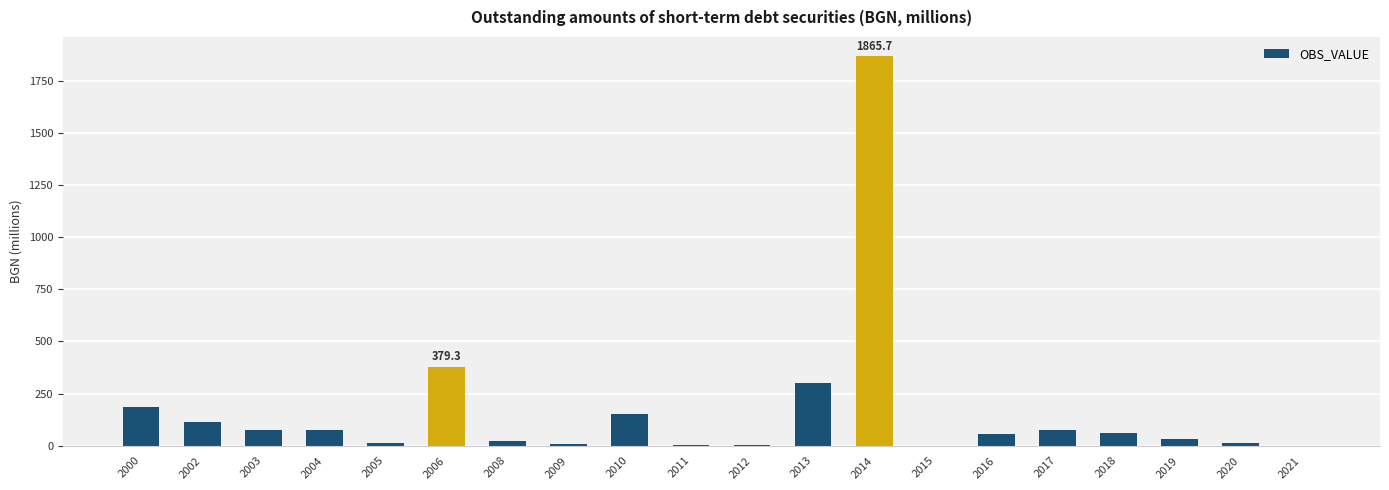

What is the change in value from 2013 to 2021?

-300.0